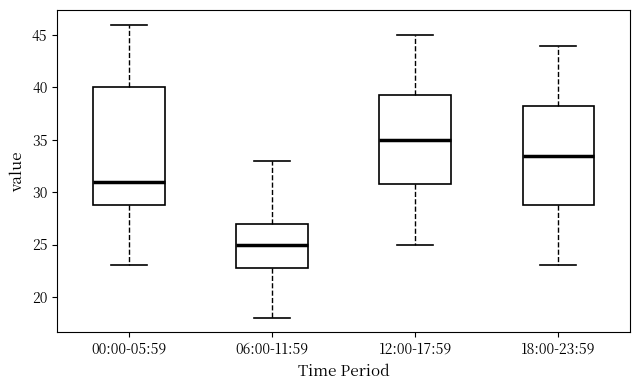

Where does the median line of the box for 06:00-11:59 sit on the y-axis? The values are not printed on the chart, so give them approximately, as read against the axis.

25.0